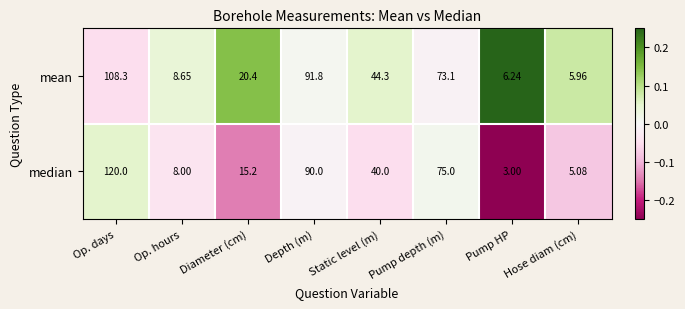

Rank the series by their maximum value, from highest to lowest.

median, mean